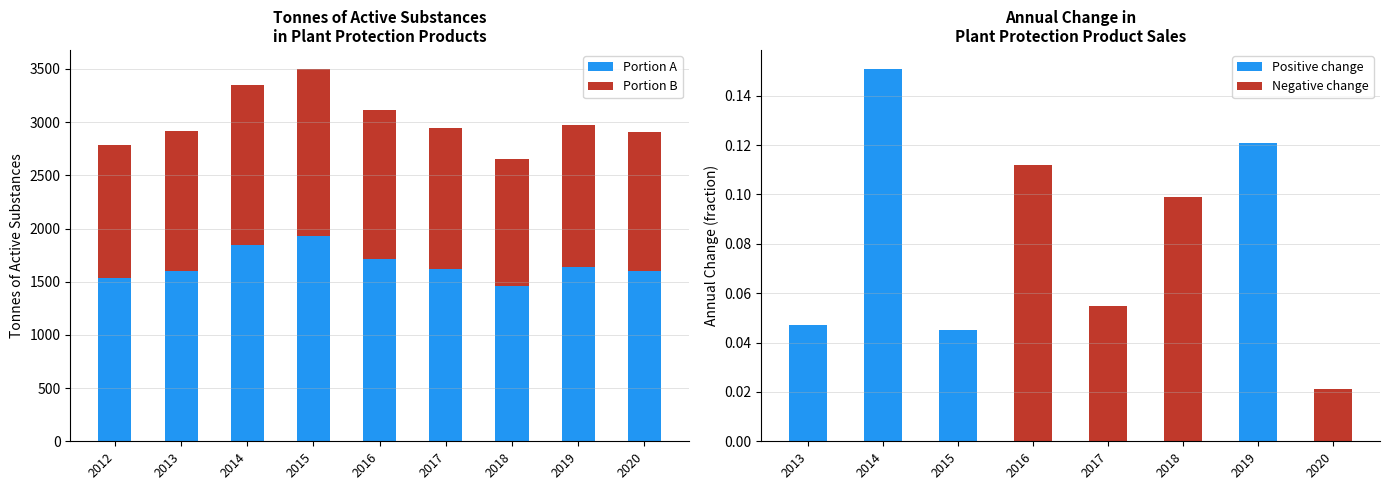

What is the value of the 6th bar from the left?

1618.1